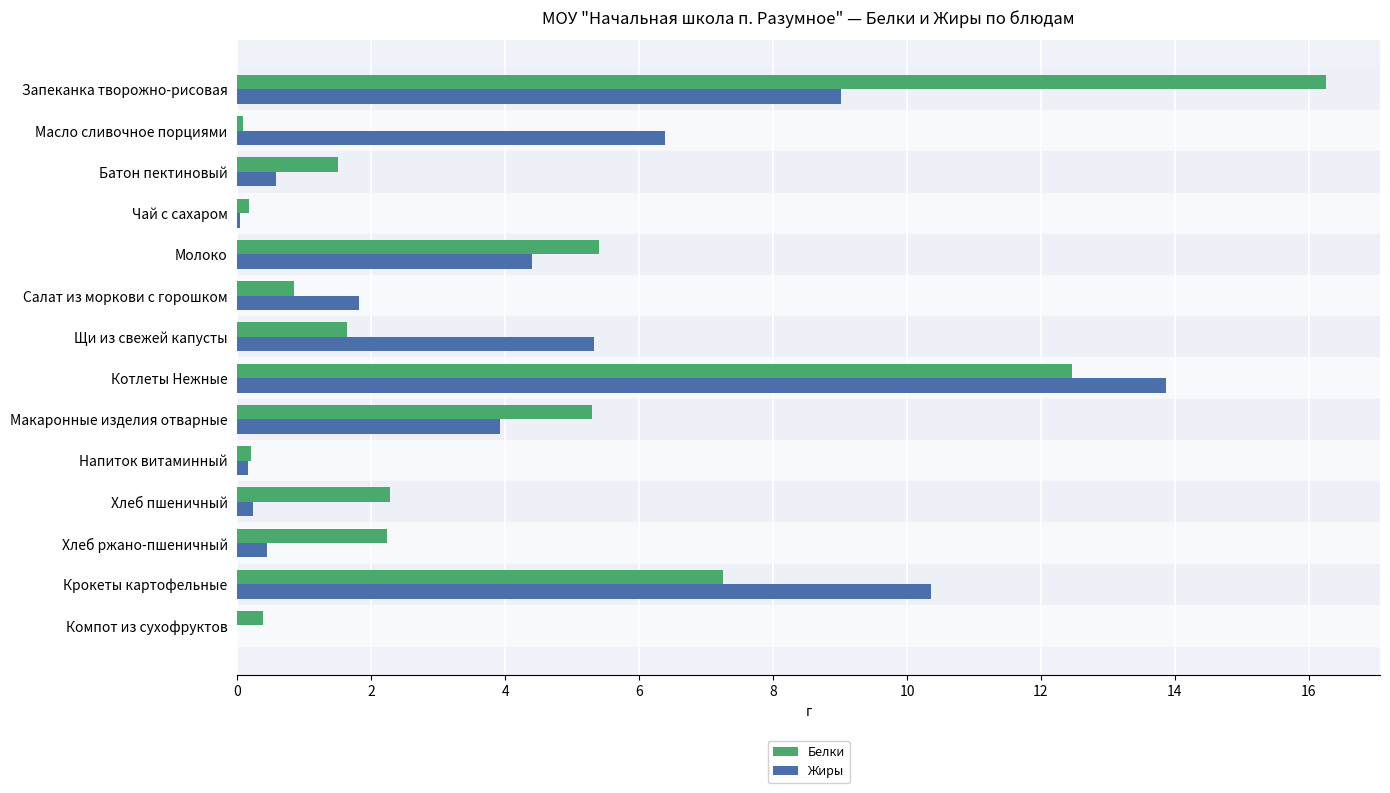

How many values in the Жиры series exceed 3?

7